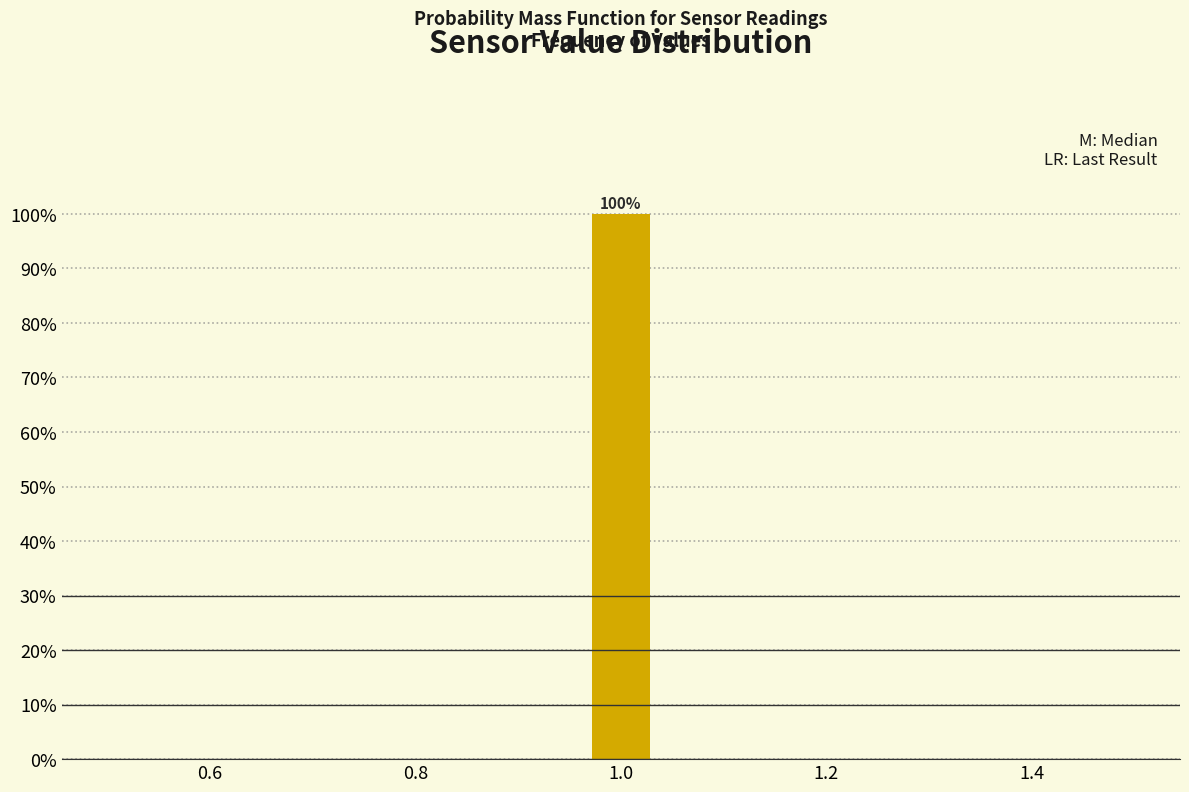

Around what value on the x-axis is the tallest bar? Give the approximate position of its centre, as read against the axis.

1.00